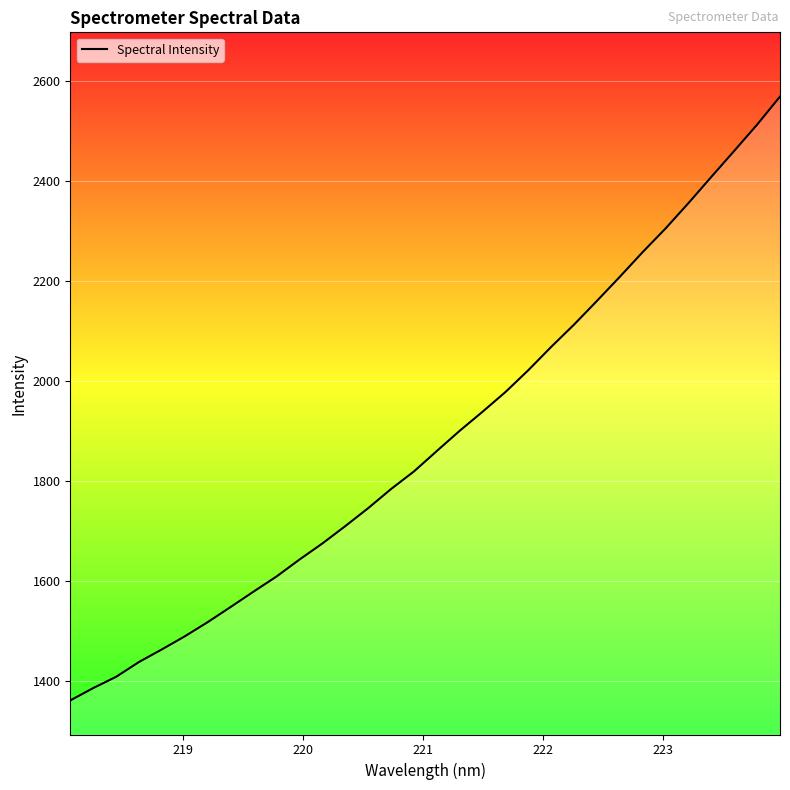

What is the maximum value shown in the chart?

2568.1